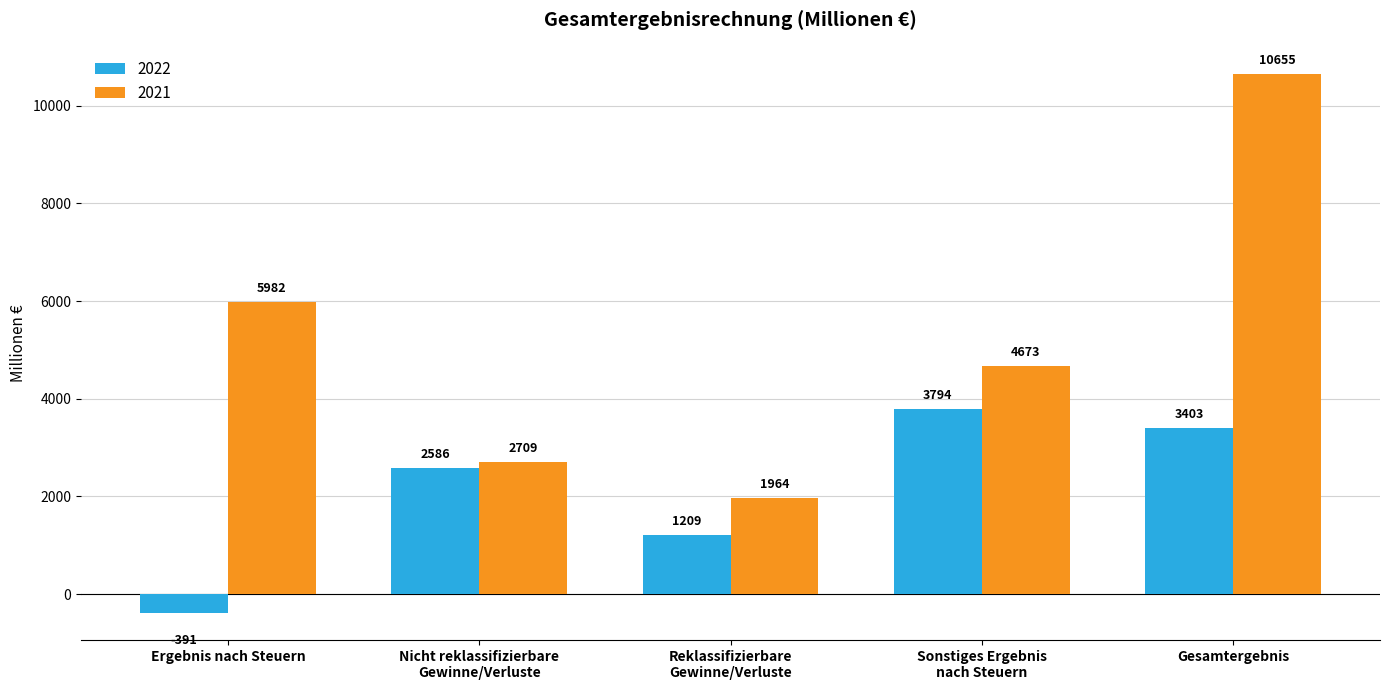

What is the label of the 5th bar from the left?

Gesamtergebnis